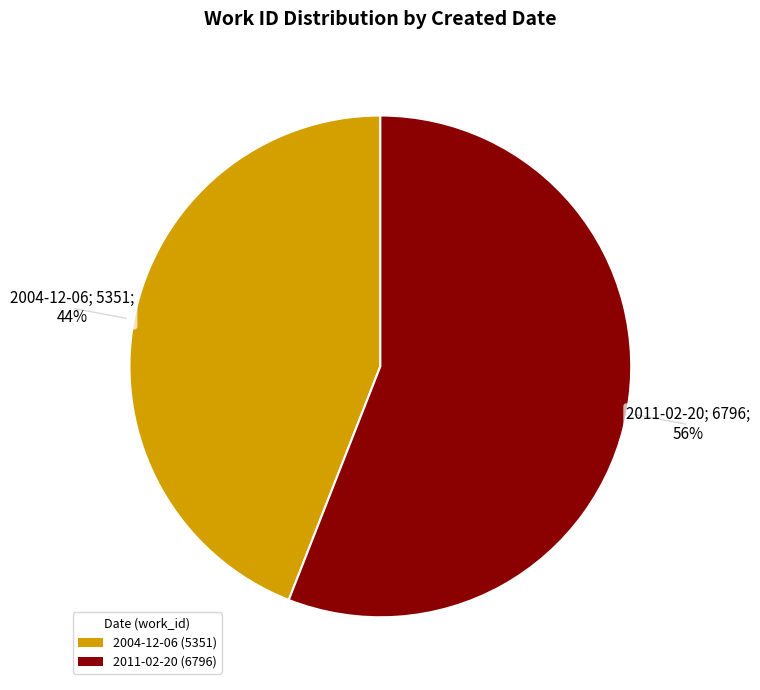

Count the number of slices in the pie.

2